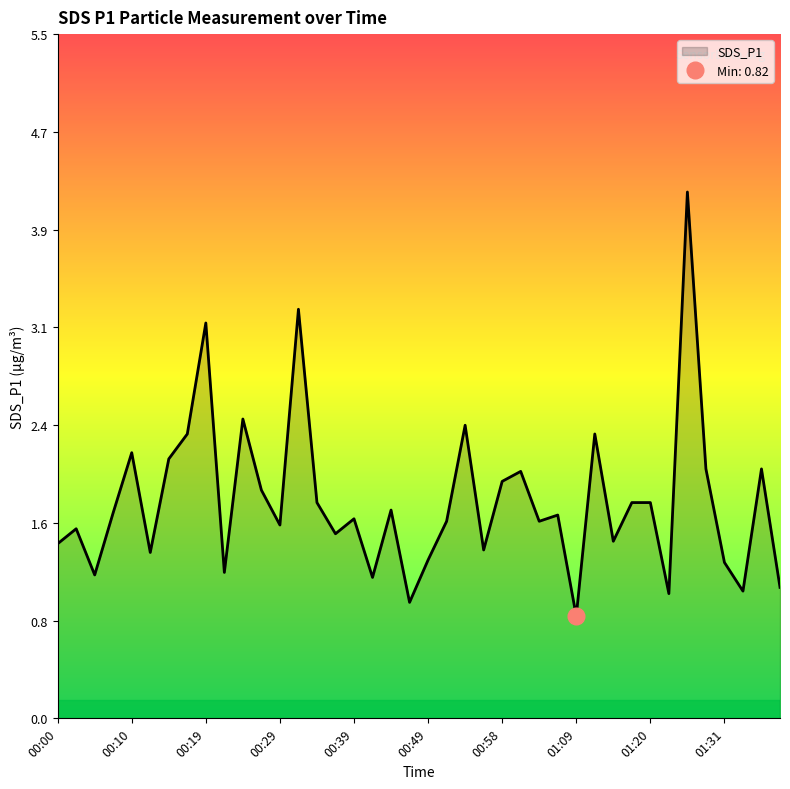

How many interior local valleys (lower than both neighbors) does the data have?

13